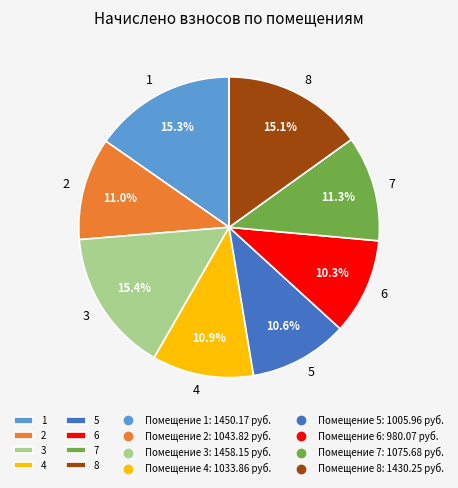

Is there a majority slice in this chart?

No